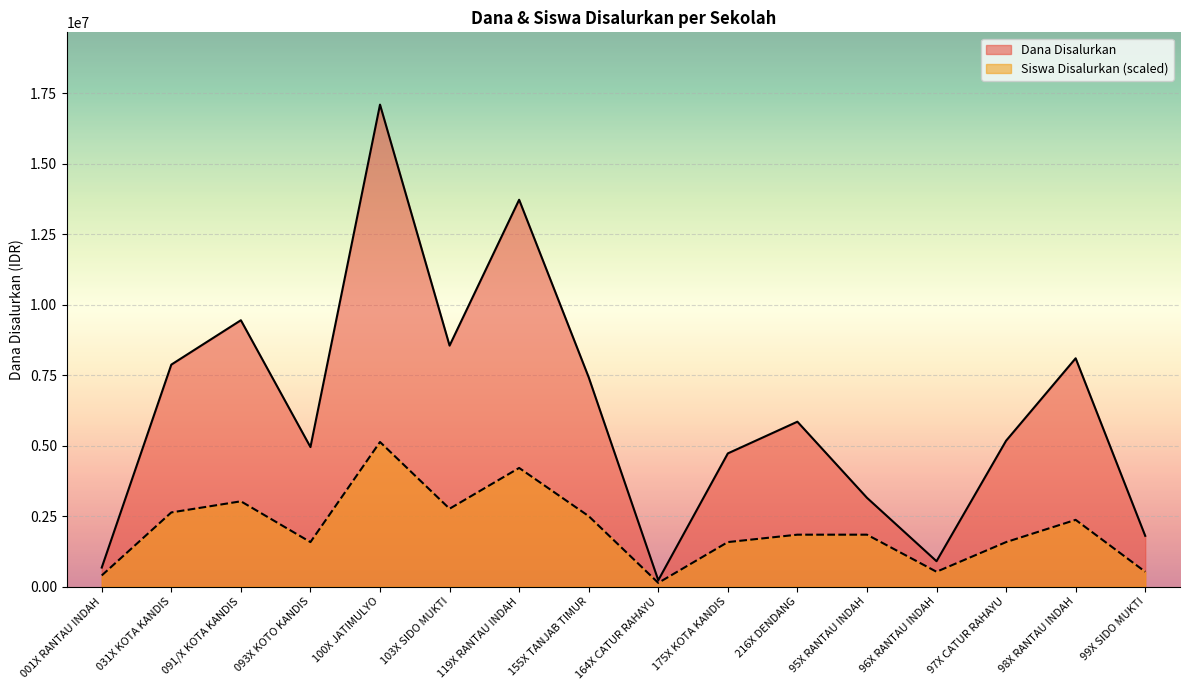

True or false: Siswa Disalurkan and Dana Disalurkan intersect in this chart.

False